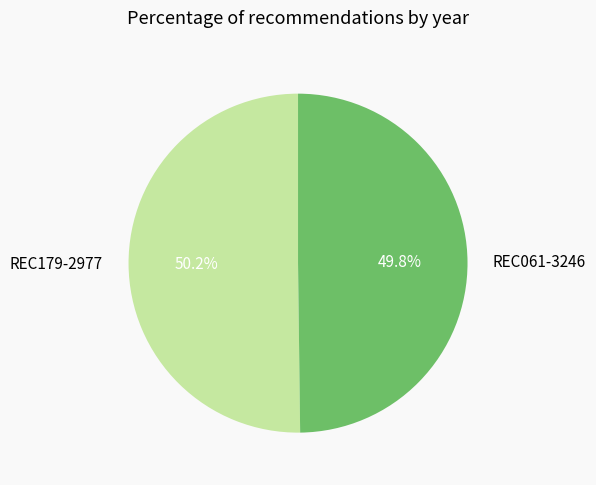

What portion of the pie excludes REC179-2977?

49.8%